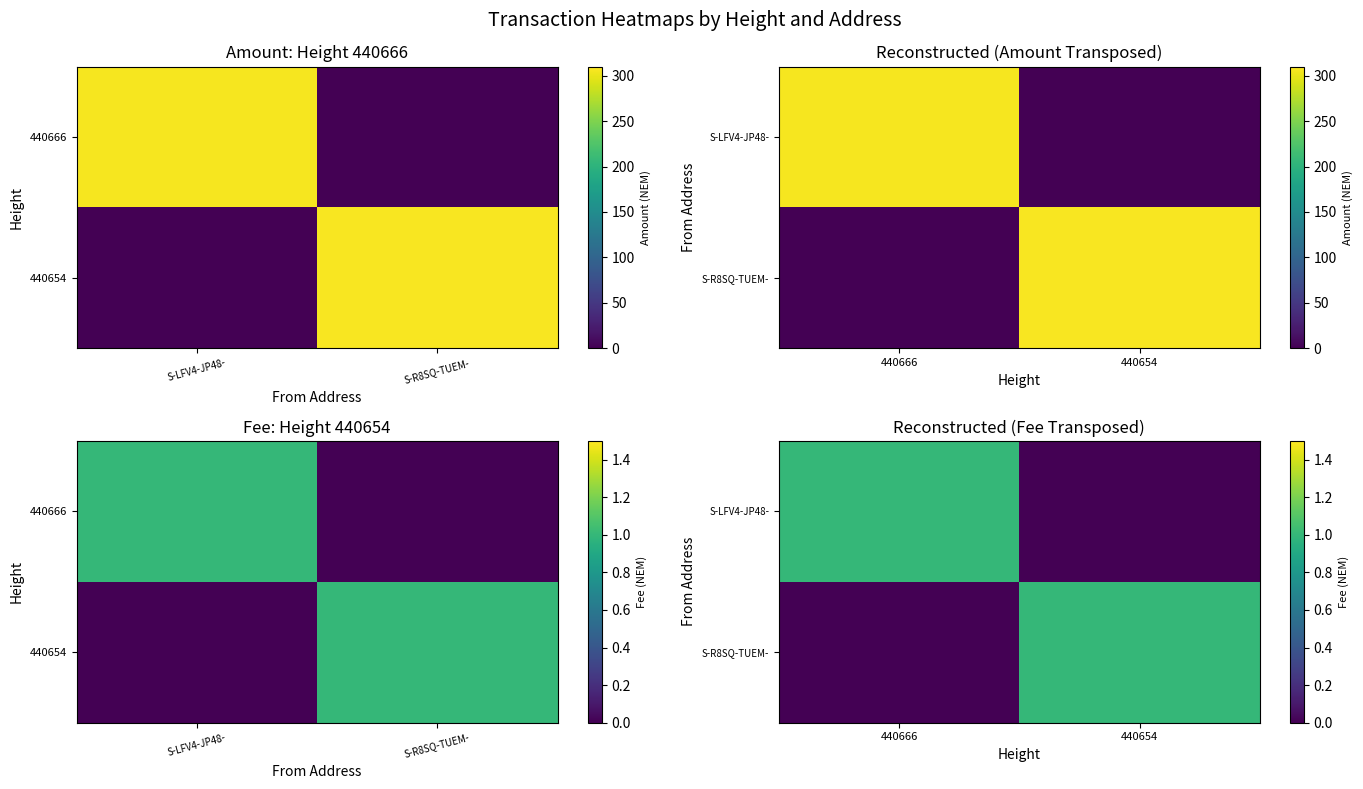

How many data points does each series have?

2